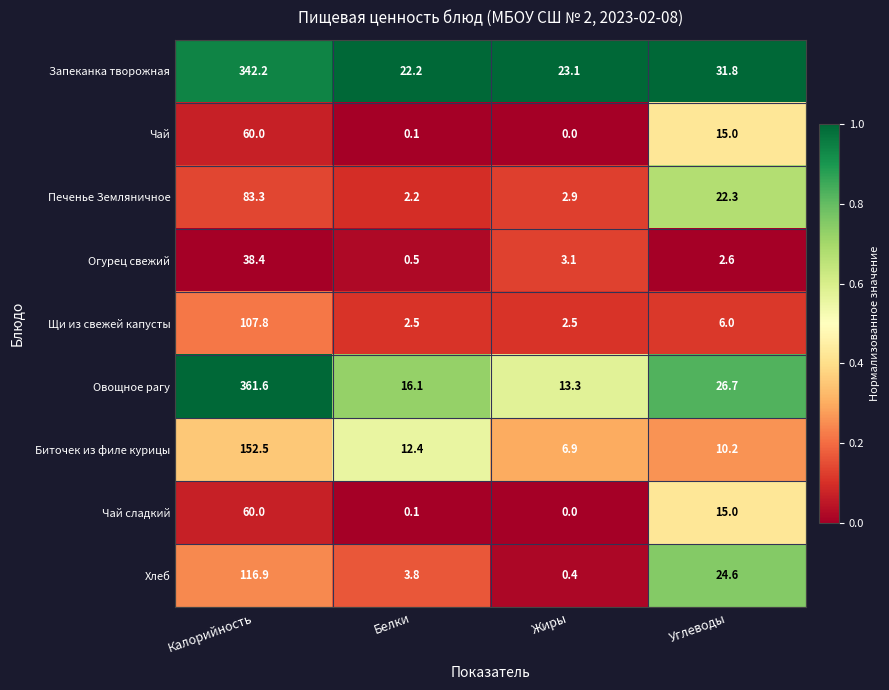

Between Калорийность and Углеводы, which series saw the biggest shift?

Овощное рагу